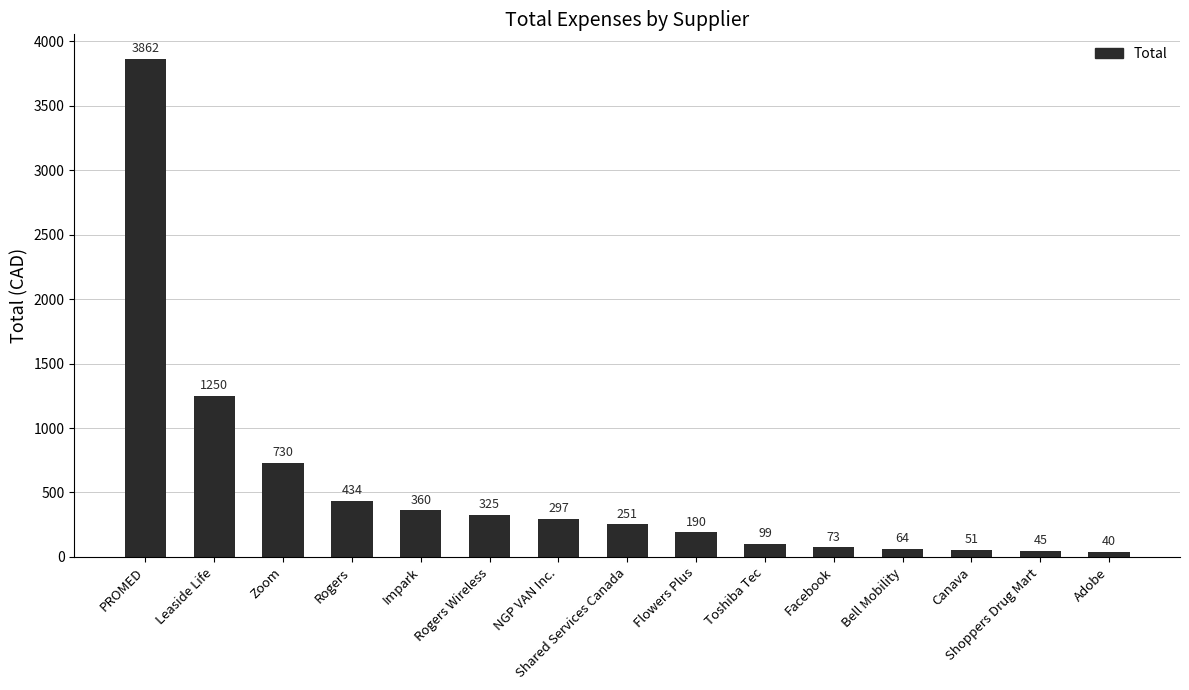

What is the value of the 14th bar from the left?

45.0